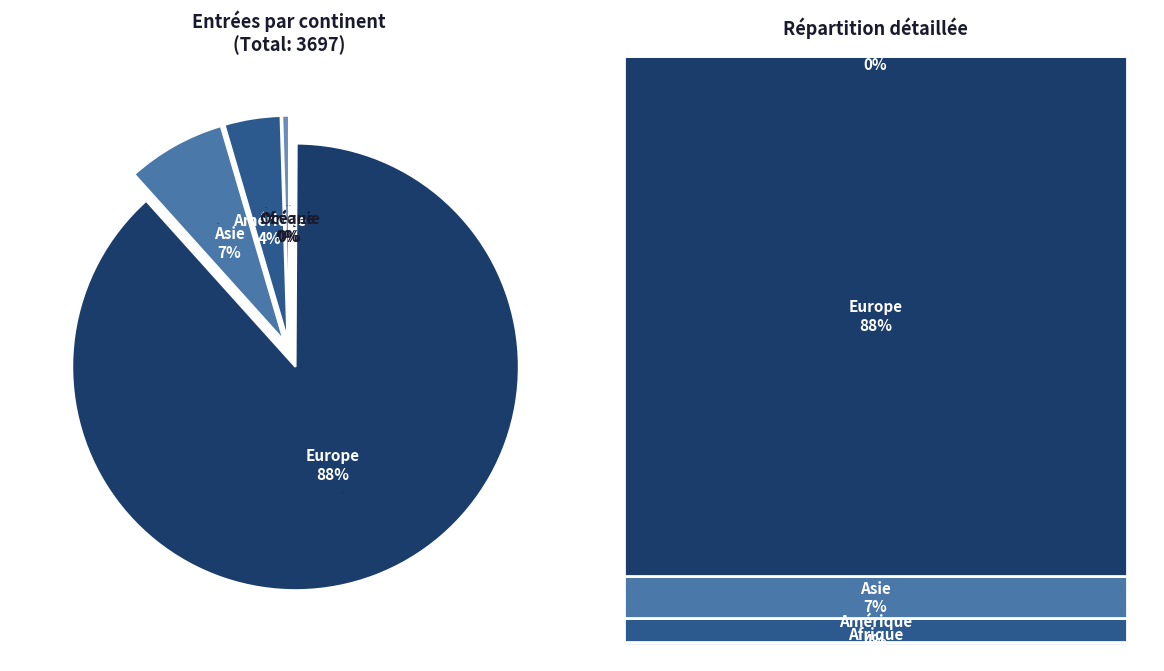

Do Océanie and Afrique together represent more than half of the pie?

No